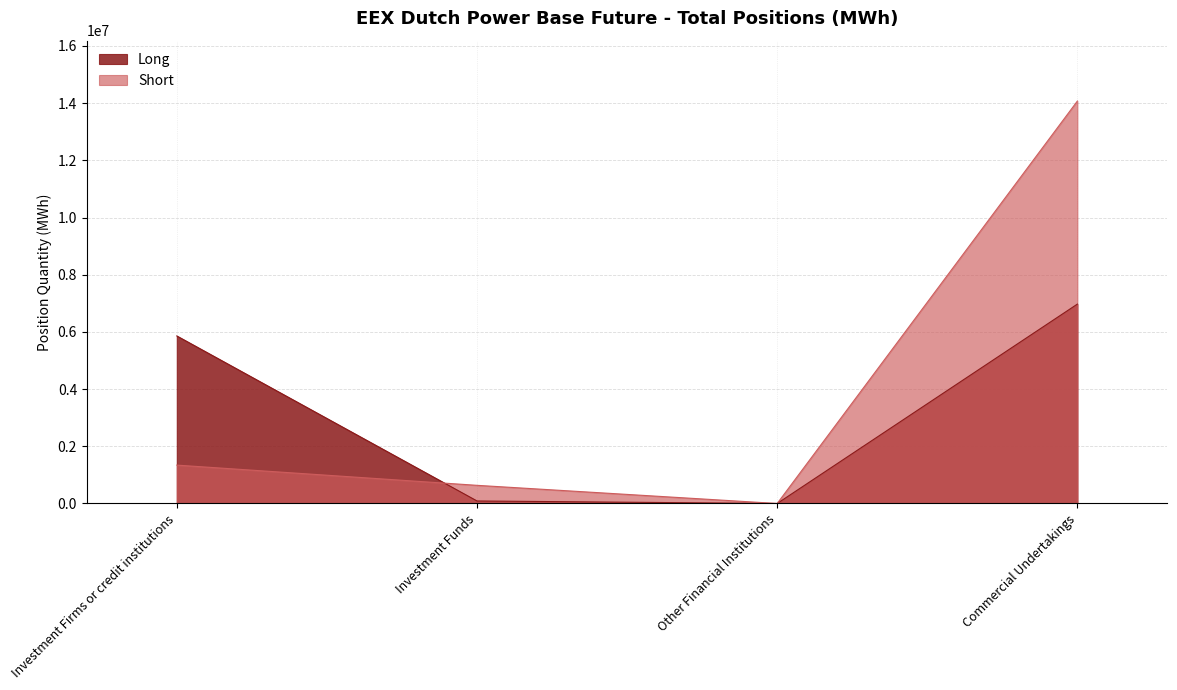

Which series has the widest spread of values?

Short